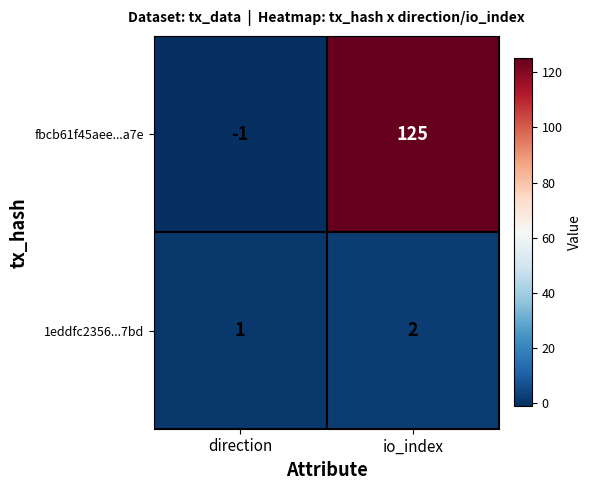

True or false: 1eddfc2356...7bd has a value of 2 at io_index.

True